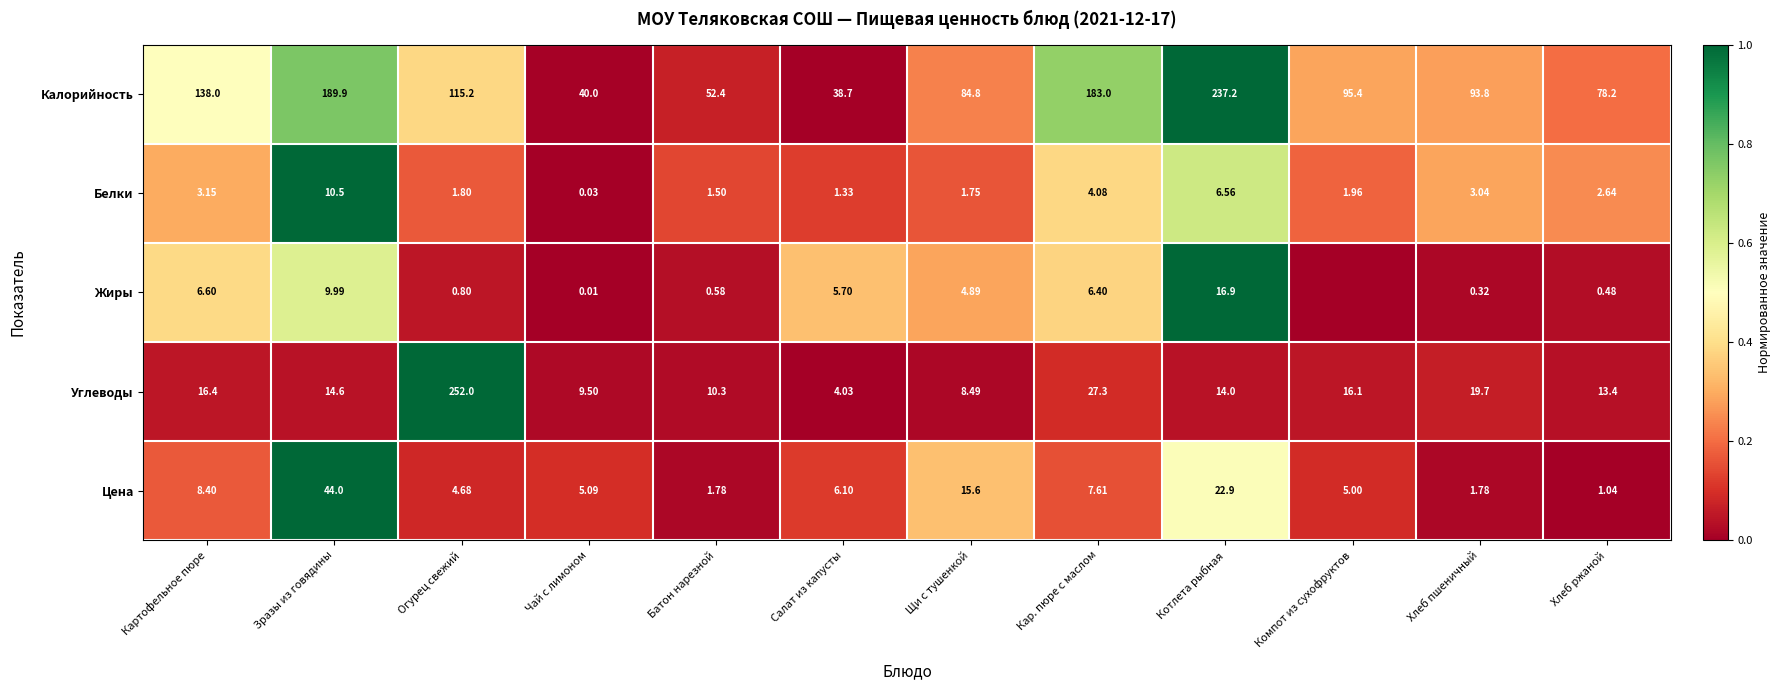

Between Кар. пюре с маслом and Котлета рыбная, which series saw the biggest shift?

Калорийность